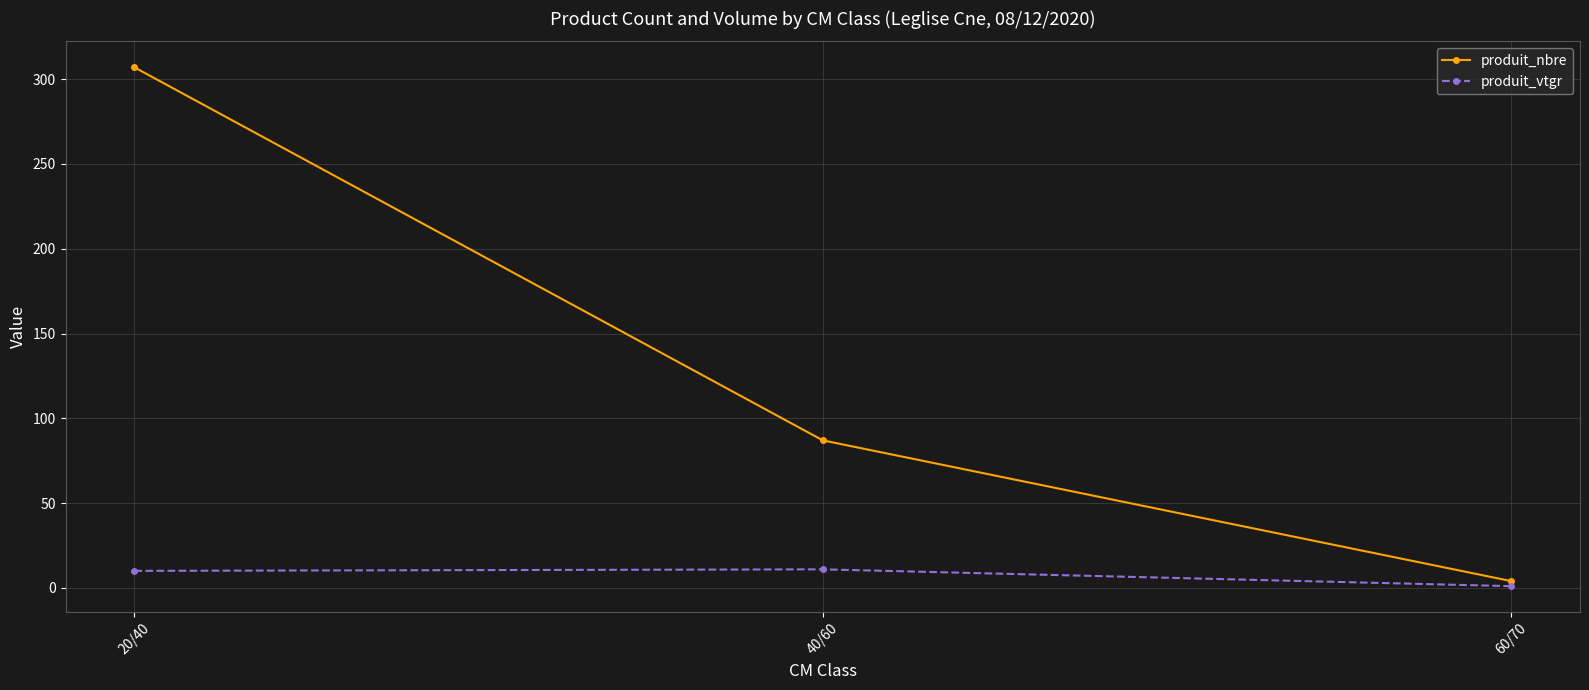

Is the value of produit_vtgr at 60/70 greater than the value of produit_nbre at 40/60?

No